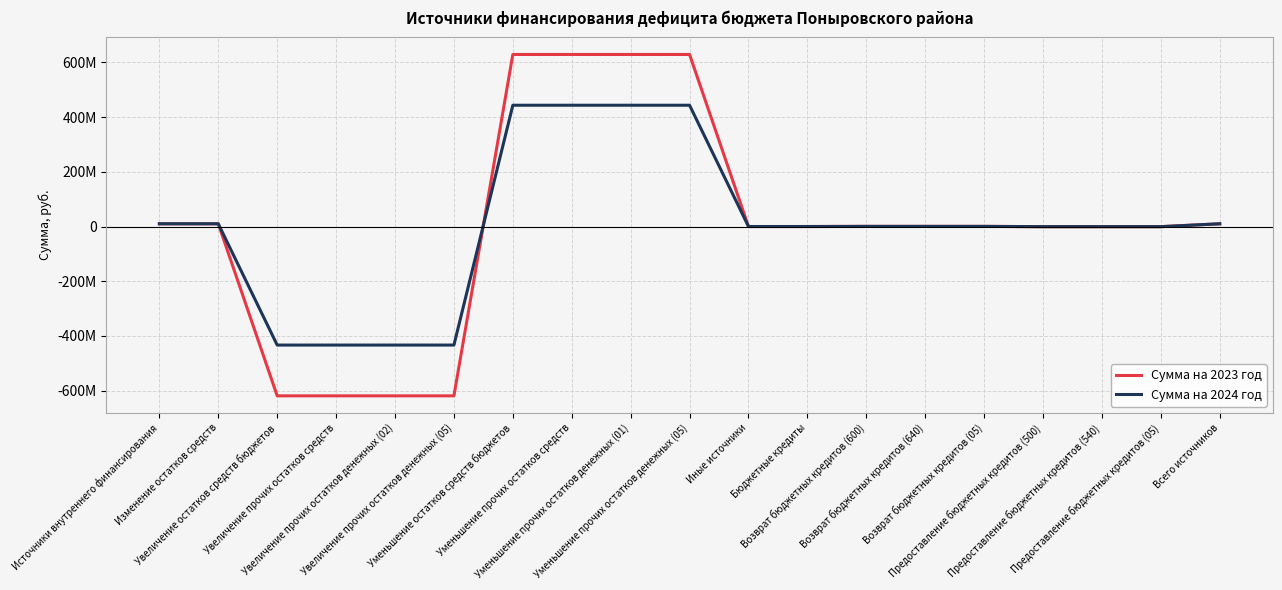

The Сумма на 2023 год series shows -152450357 at Увеличение прочих остатков денежных (02). True or false?

False